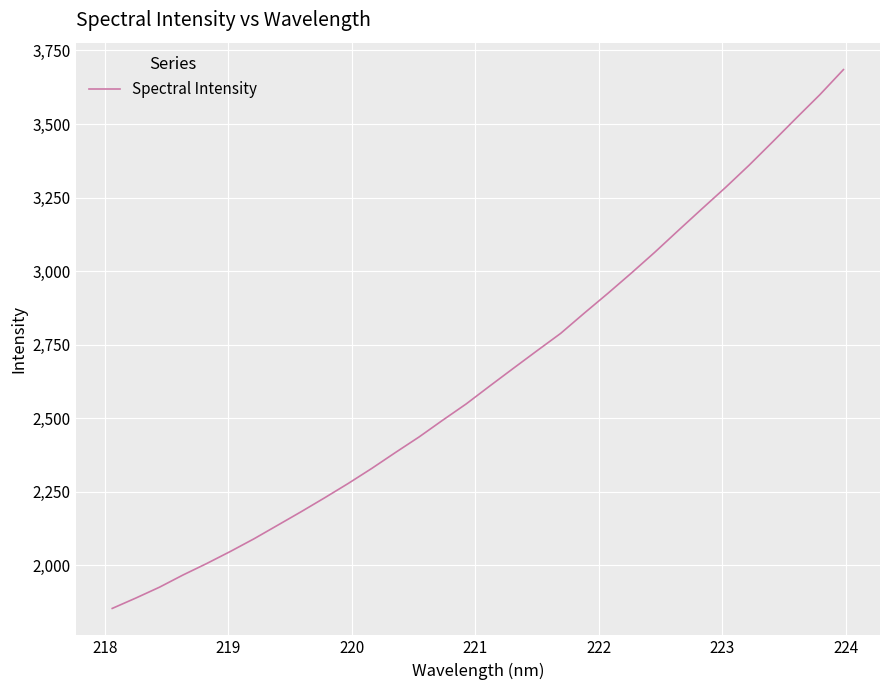

What is the smallest value displayed?

1853.6